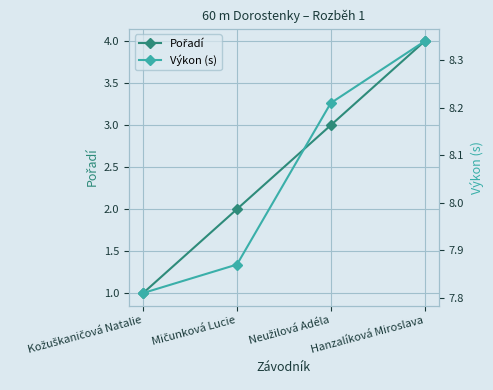

Which category has the highest value across all series?

Hanzalíková Miroslava